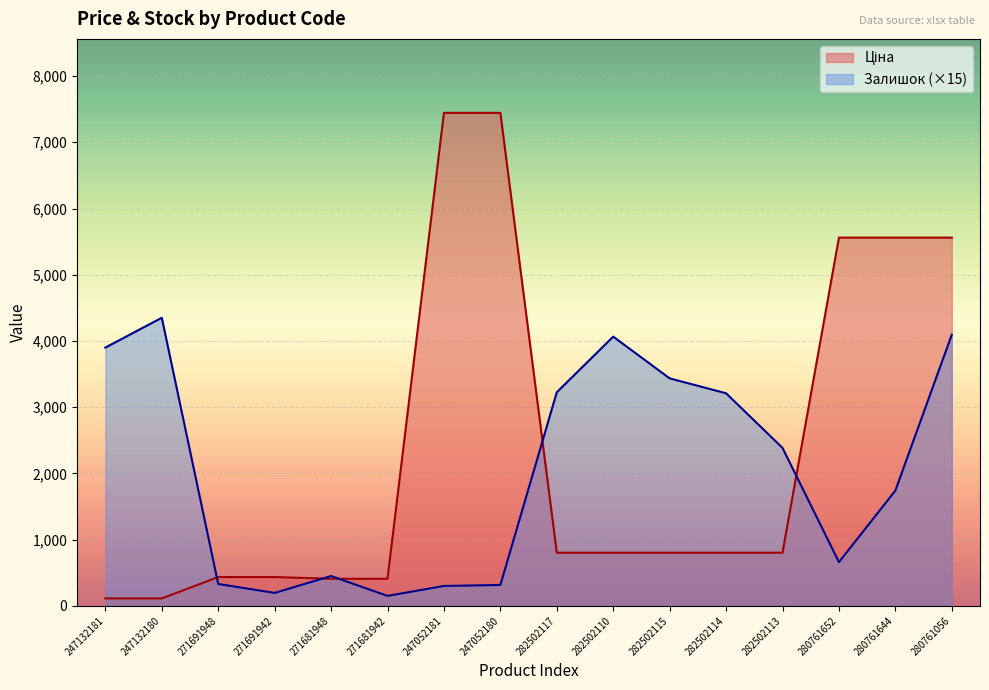

The value of Залишок at 271681948 is 189.7. True or false?

False